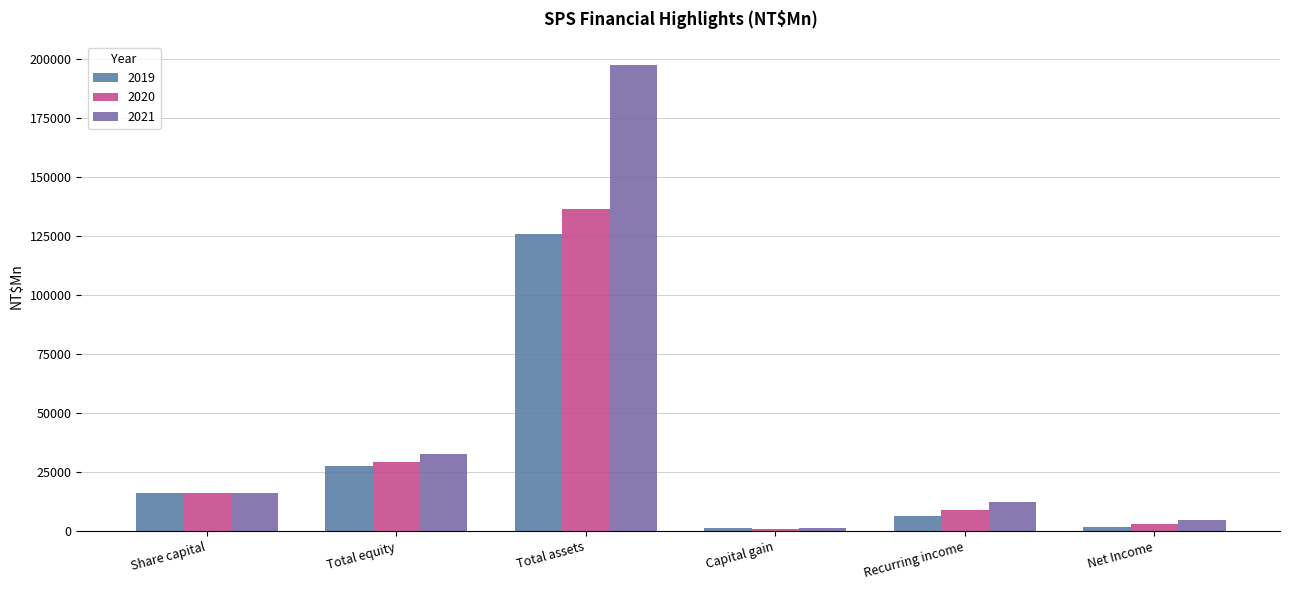

How many values in the 2019 series are below 16212?

3